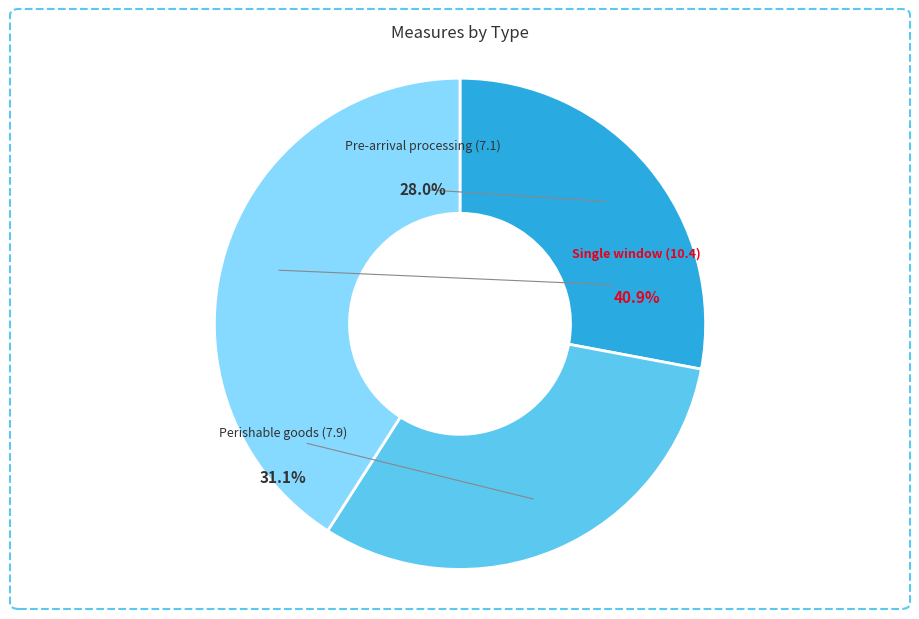

Does Perishable goods (7.9) represent more than half of the total?

No